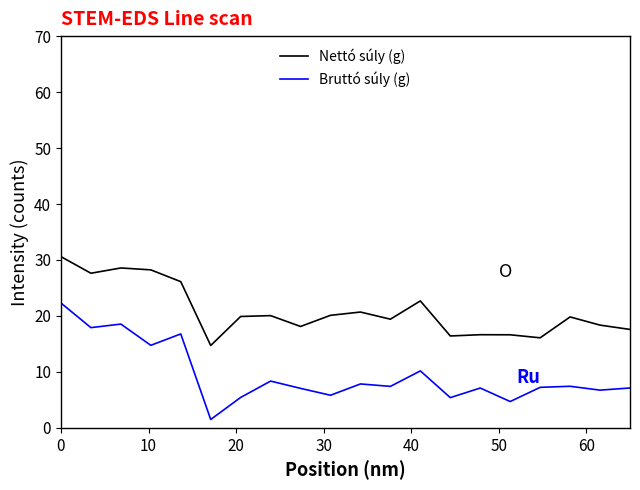

List the series in order of their overall mean, highest first.

Nettó súly (g), Bruttó súly (g)